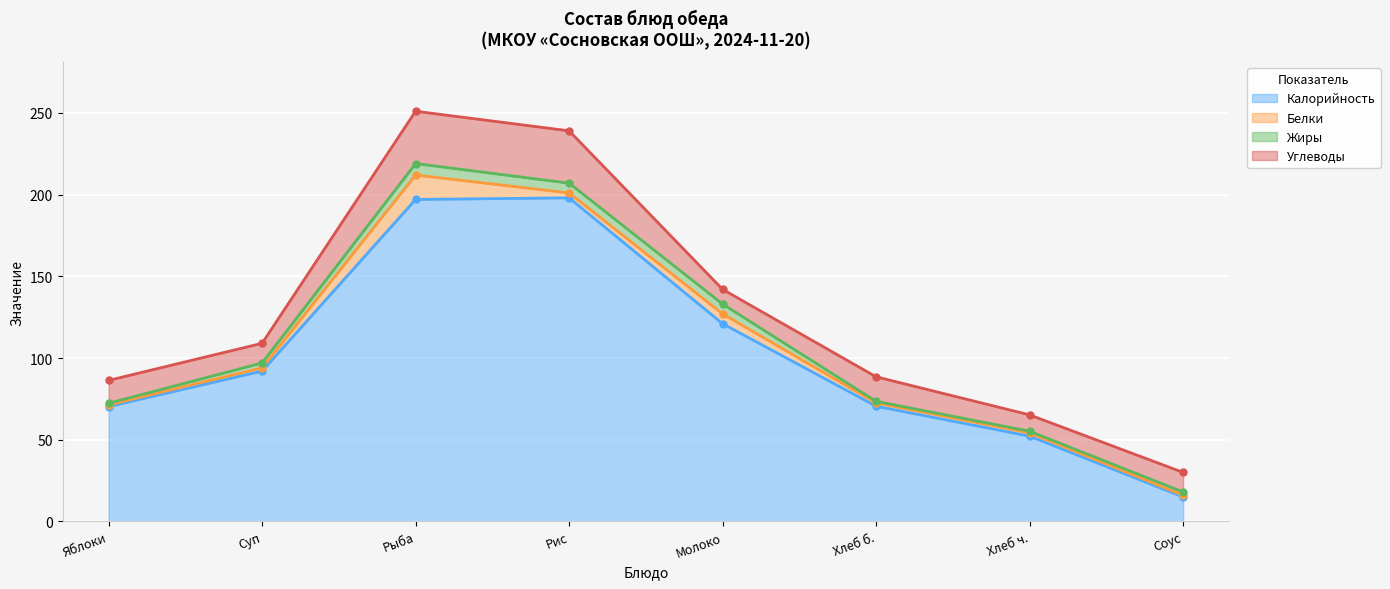

Is it true that Белки equals 3.0 at Рис отварной?

True